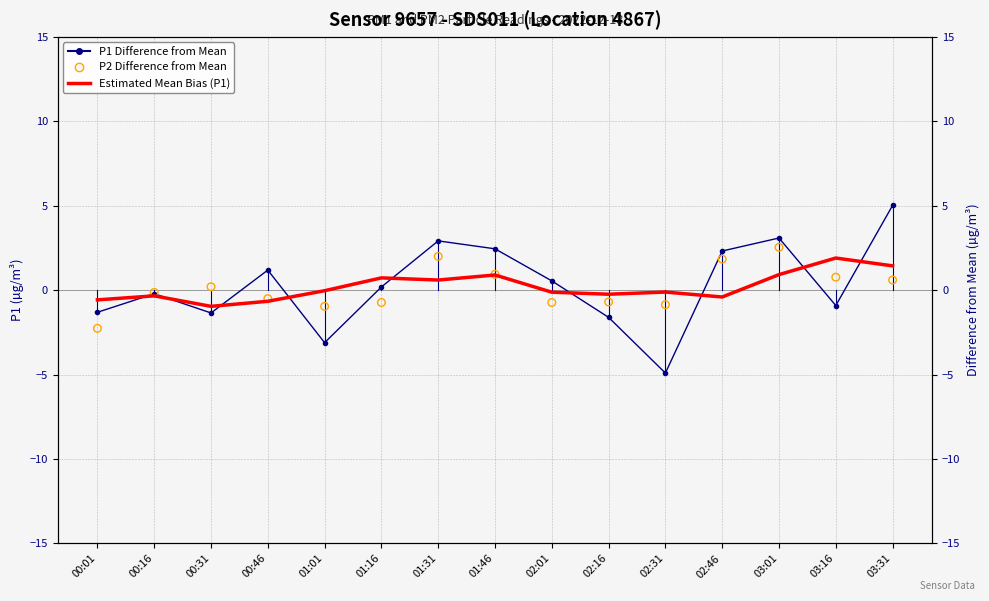

What is the total value across all series at 01:01?

-4.1